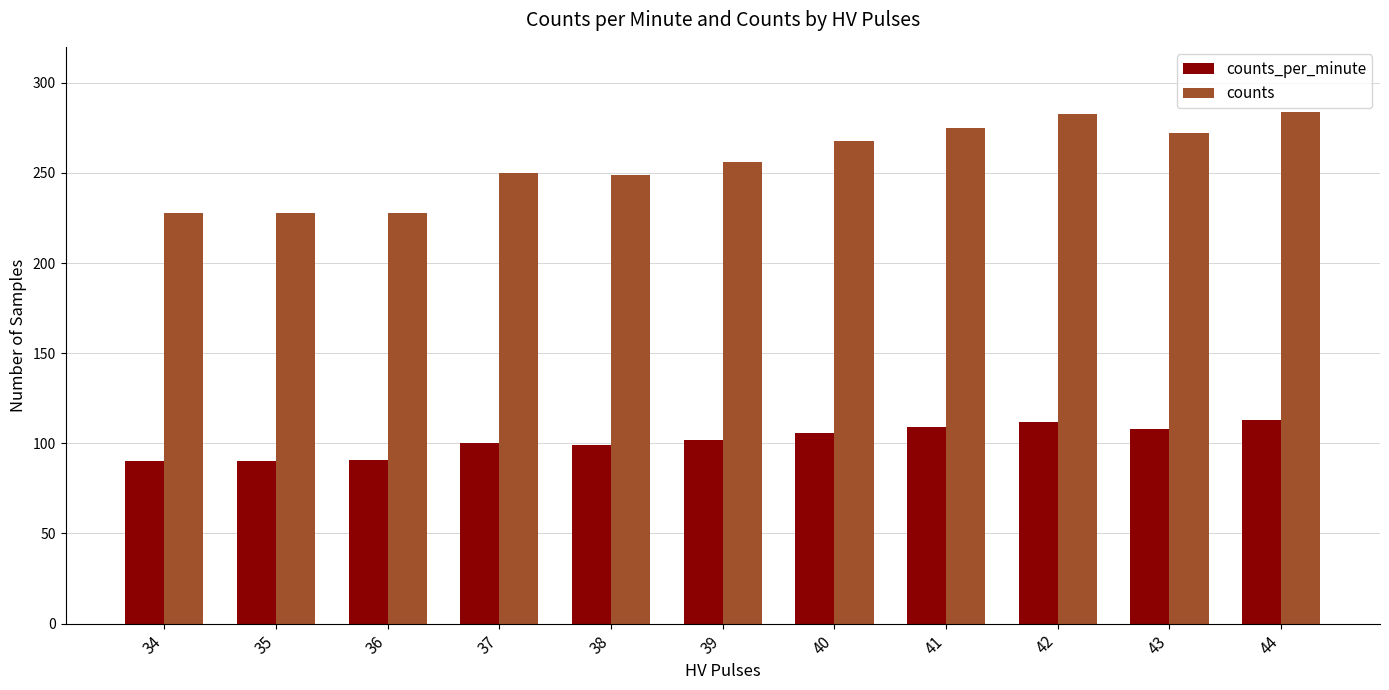

How many values in the counts_per_minute series are below 102?

5